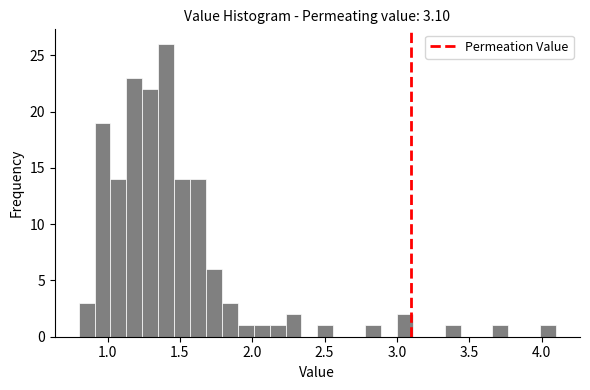

Read against the x-axis, roughly where is the centre of the tallest bar?

1.40